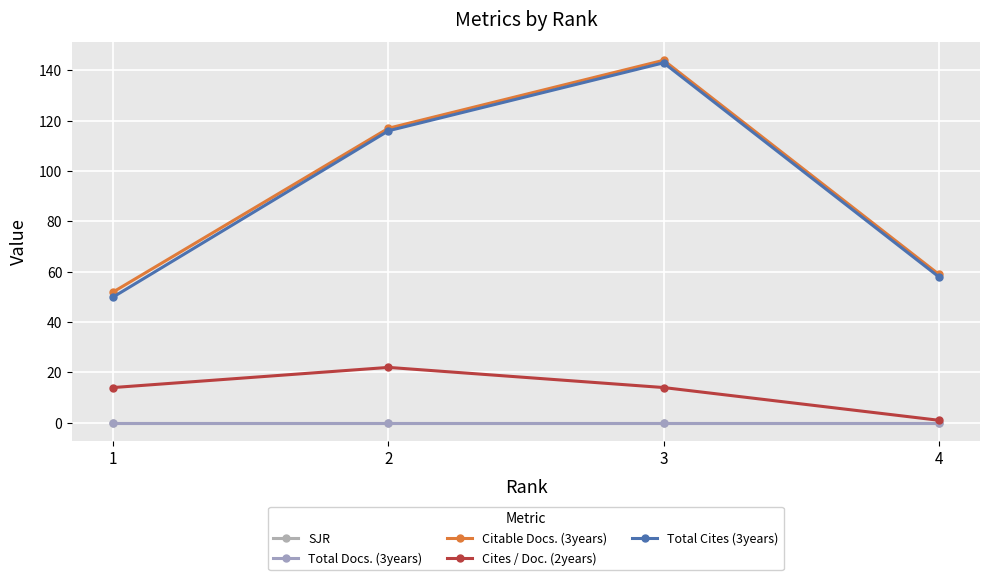

Does the chart display data point markers on the line(s)?

Yes